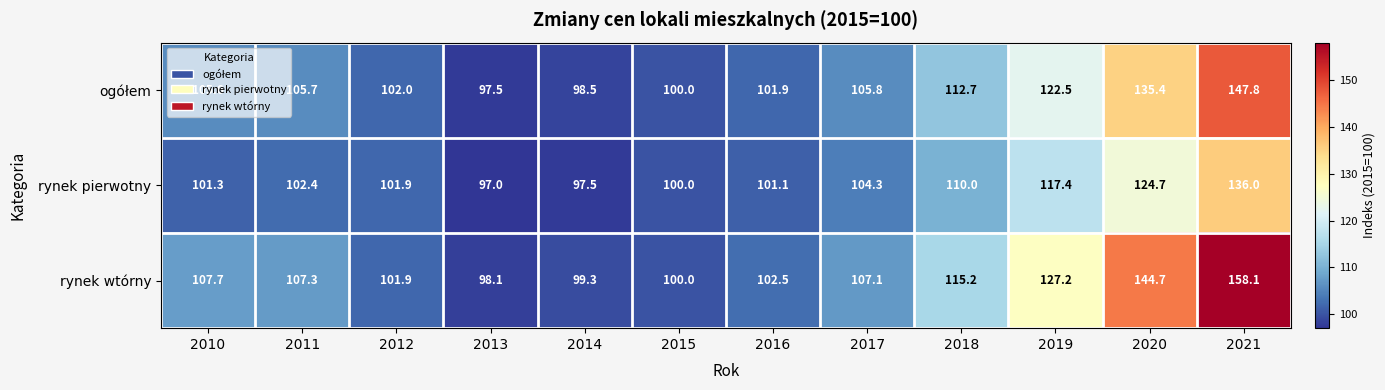

Which series has the largest range (max minus min)?

rynek wtórny